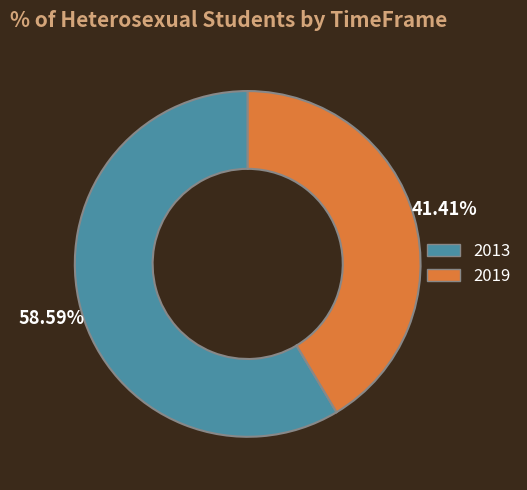

To the nearest percent, what portion does 2019 represent?

41%